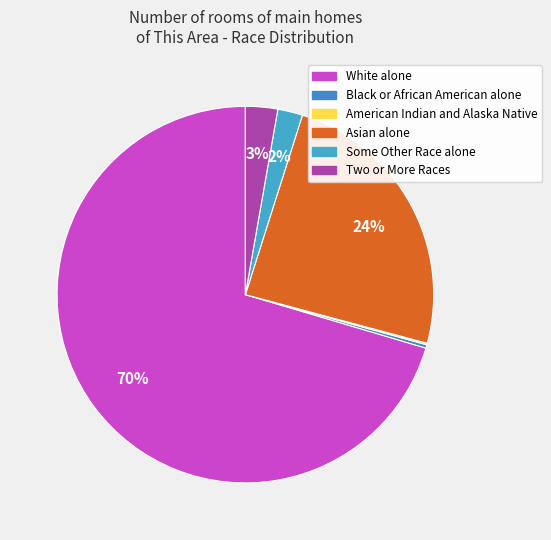

Rank the categories by value from lowest to highest.

American Indian and Alaska Native, Black or African American alone, Some Other Race alone, Two or More Races, Asian alone, White alone